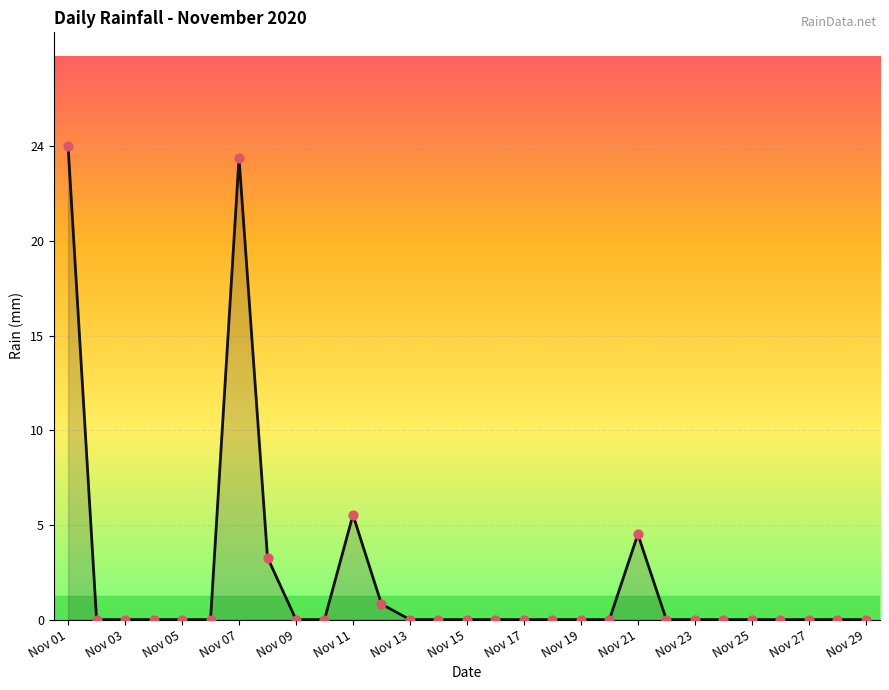

What is the change in value from Nov 21 to Nov 23?

-4.6